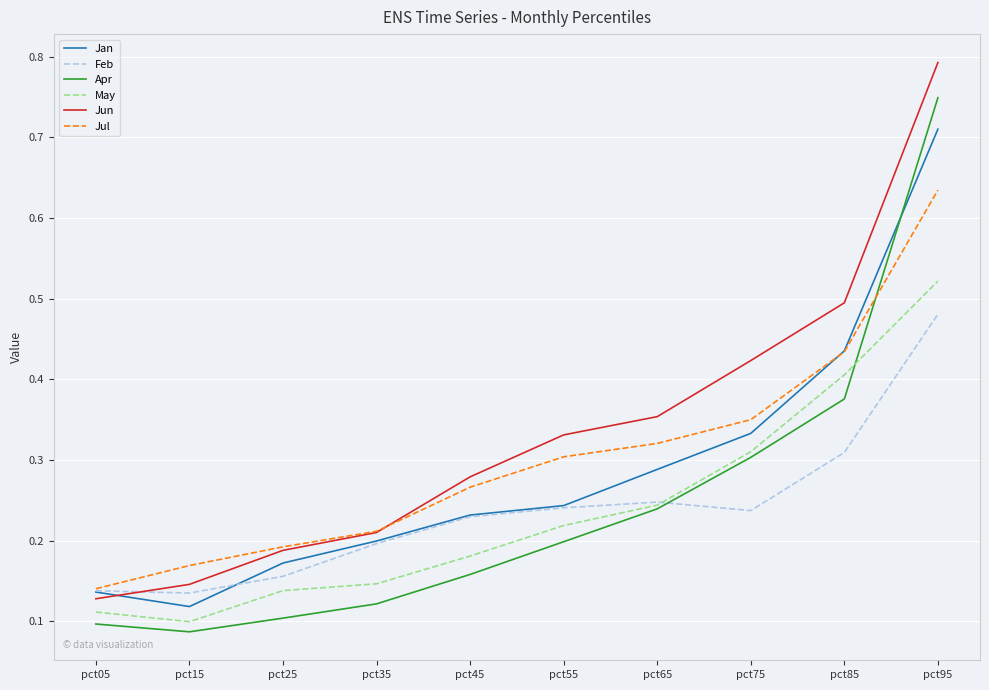

Between pct65 and pct95, which series saw the biggest shift?

Apr